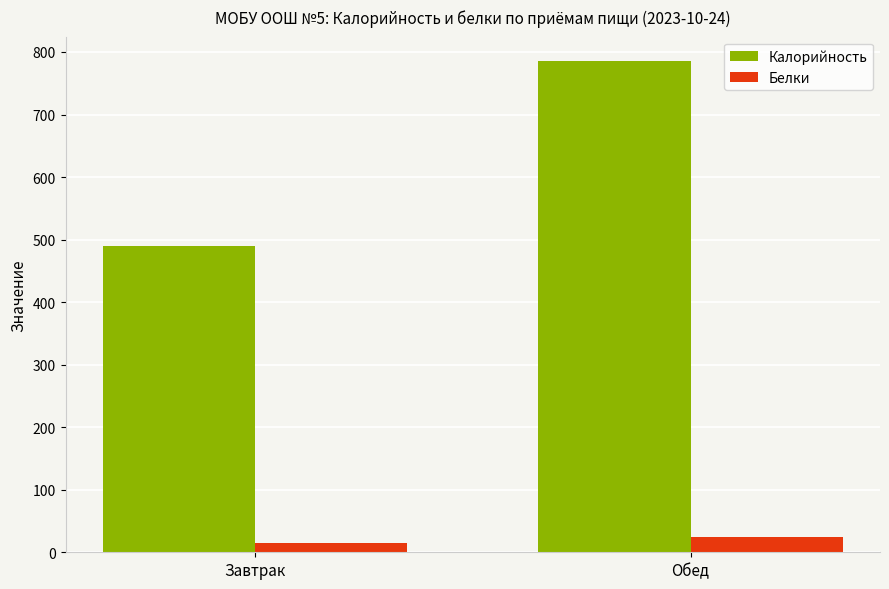

Reading left to right, extract all data points from this chart.

Калорийность: 489.5	785.3
Белки: 15.4	23.6